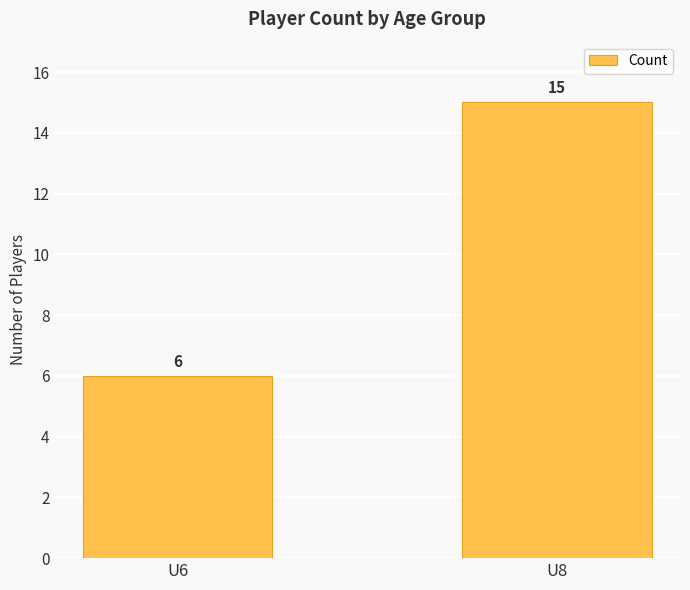

Reading right to left, transcribe all the data shown in this chart.

U8=15	U6=6